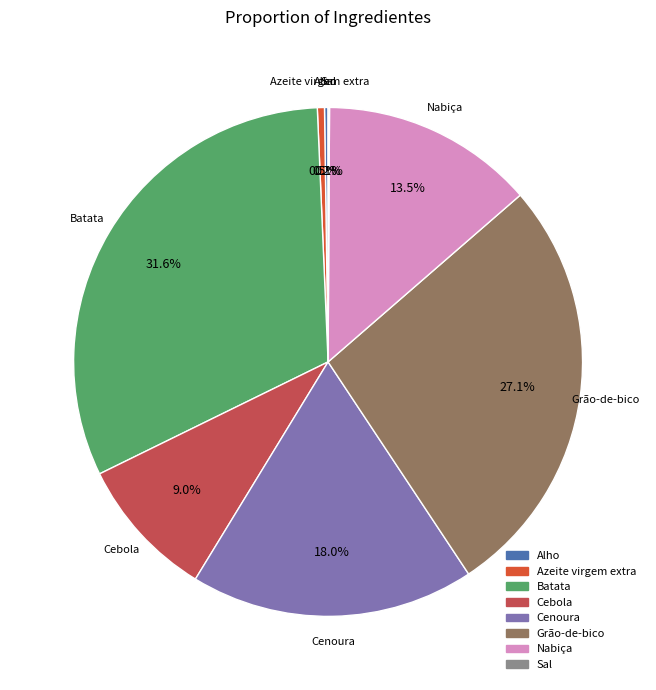

Does Batata account for over 50% of the chart?

No